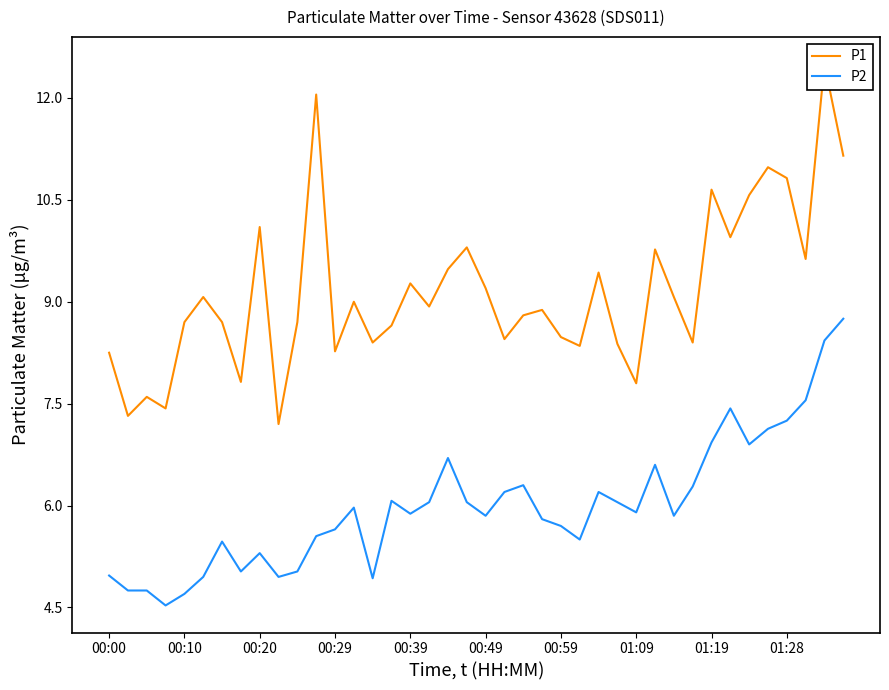

What is the average value of the P2 series?

6.0